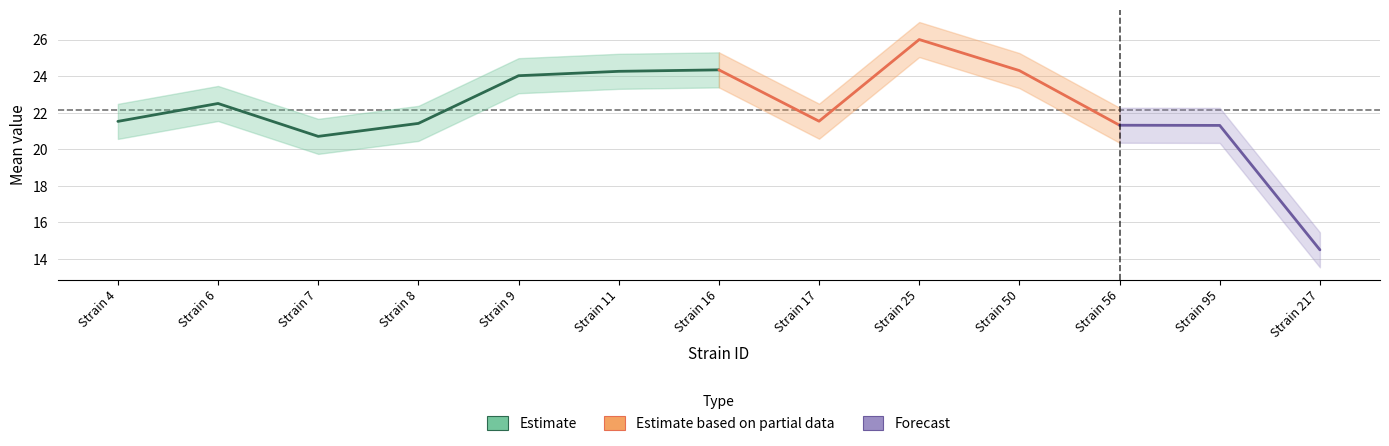

What is the maximum value shown in the chart?

27.0